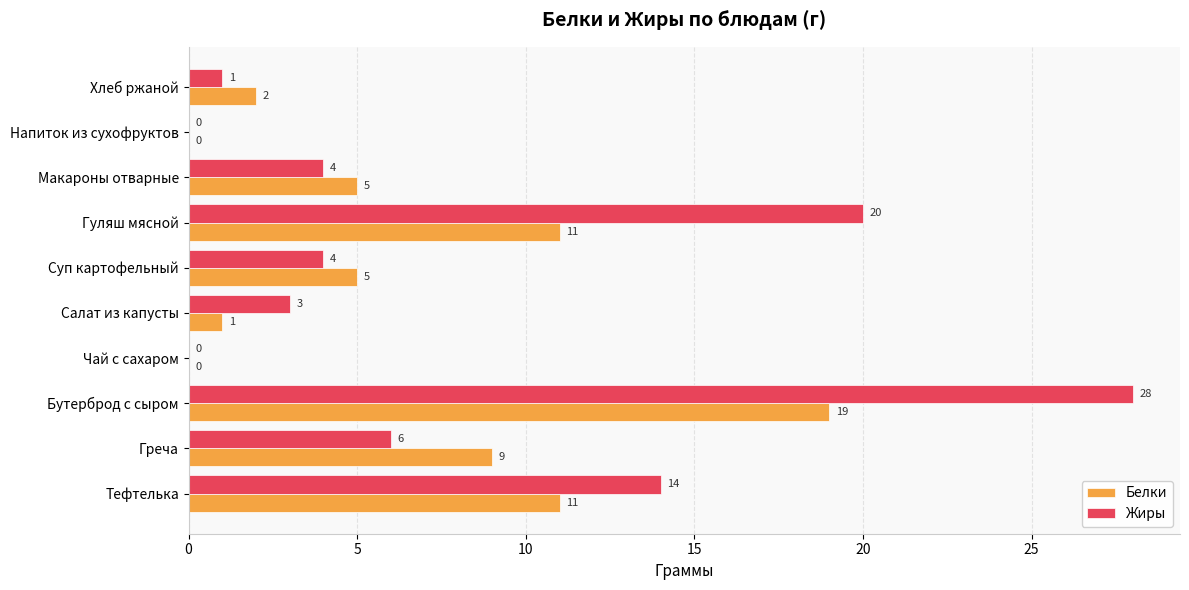

At which category is the sum across all series the highest?

Бутерброд с сыром